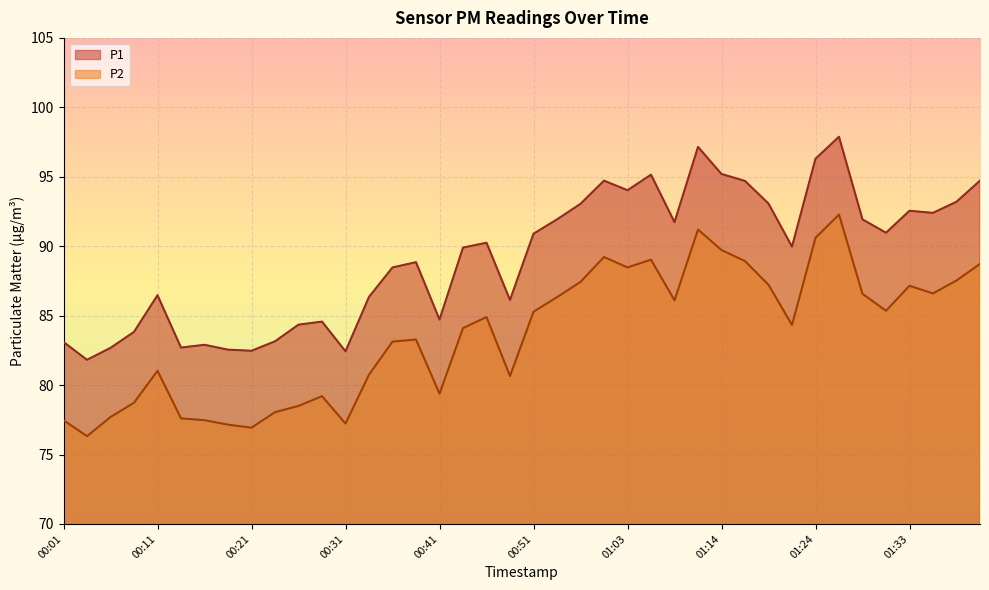

Is it true that P2 equals 86.1 at 01:08?

True